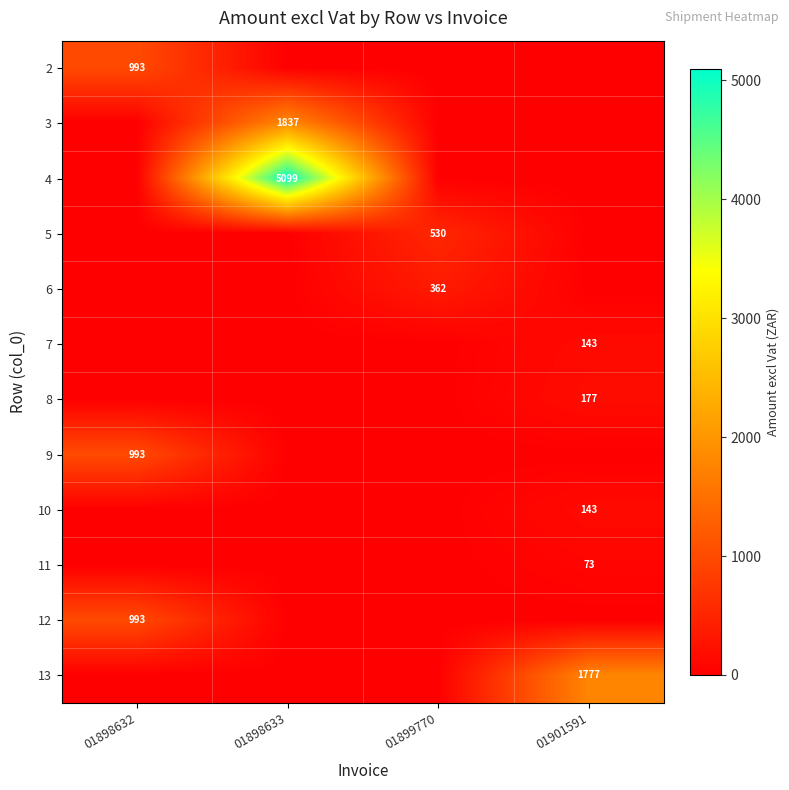

The value of 6 at 01899770 is 362. True or false?

True